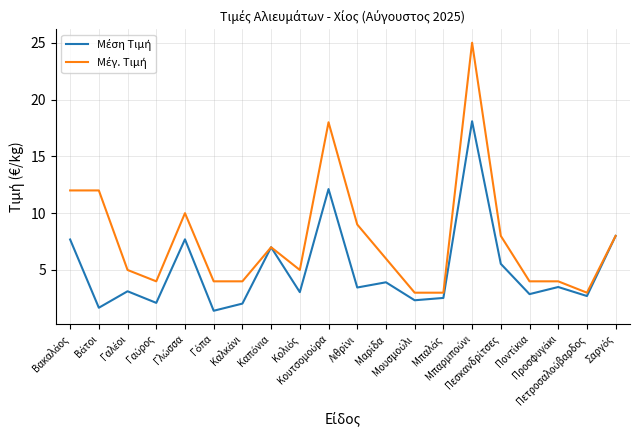

What is the greatest value displayed?

25.0